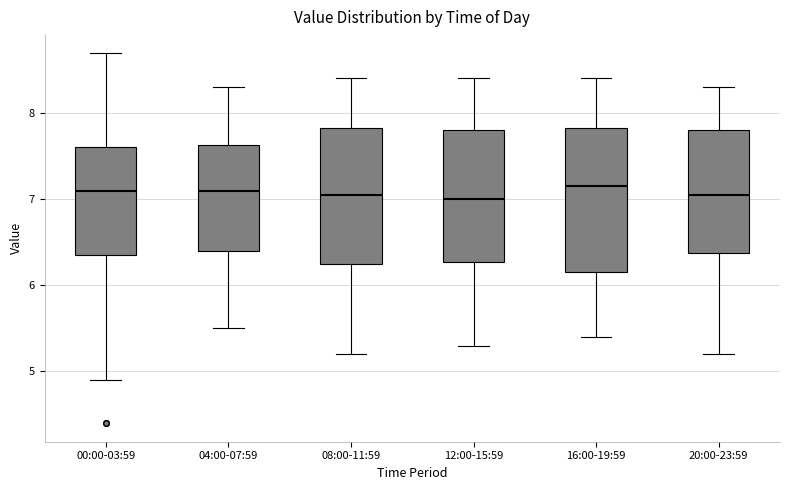

Reading left to right, transcribe this box plot: for each box, give where its median line is, the range the box spans, and where its two whiskers end, as read against the y-axis. The values are not printed on the chart, so give them approximately, as read against the axis.

00:00-03:59: median 7.1, box 6.4 to 7.6, whiskers 4.9 to 8.7
04:00-07:59: median 7.1, box 6.4 to 7.6, whiskers 5.5 to 8.3
08:00-11:59: median 7.1, box 6.3 to 7.8, whiskers 5.2 to 8.4
12:00-15:59: median 7.0, box 6.3 to 7.8, whiskers 5.3 to 8.4
16:00-19:59: median 7.2, box 6.2 to 7.8, whiskers 5.4 to 8.4
20:00-23:59: median 7.1, box 6.4 to 7.8, whiskers 5.2 to 8.3